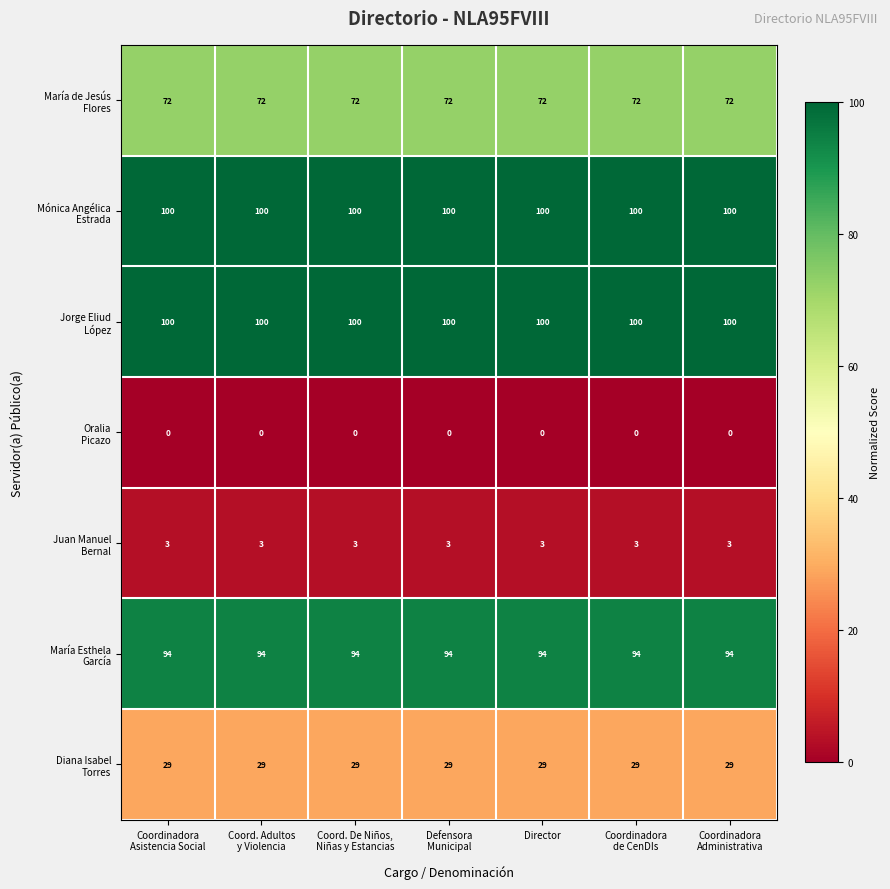

At how many categories does at least one series exceed 32?

7